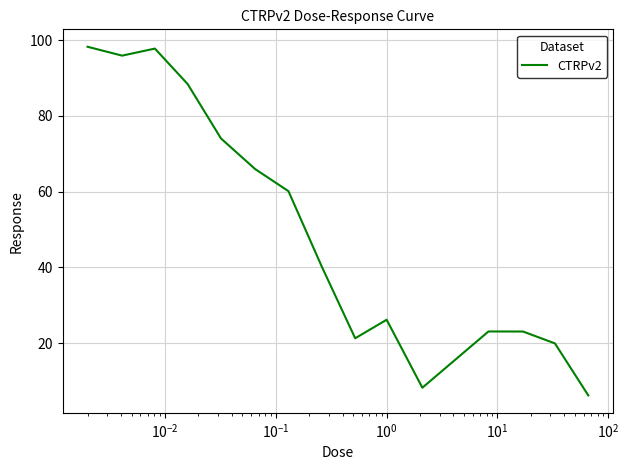

What is the difference between the maximum and minimum values?

92.0